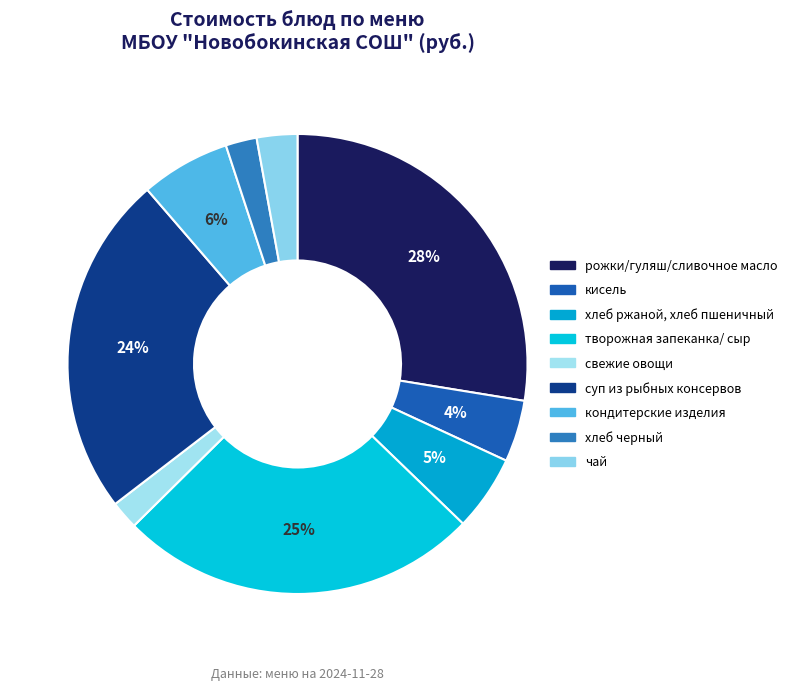

To the nearest percent, what is the difference between the largest and smallest slice percentages?

26%